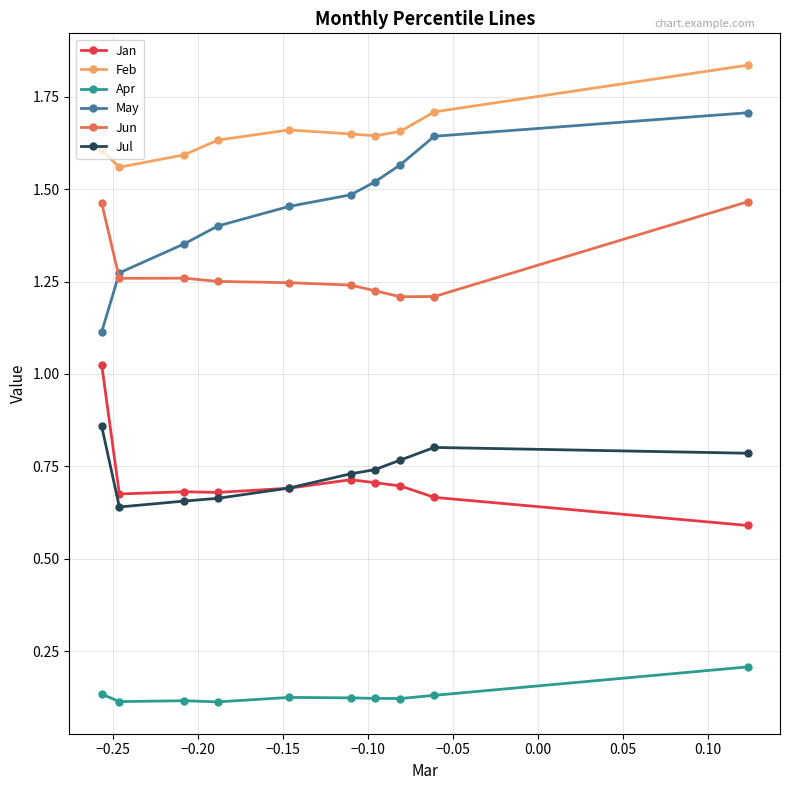

Which series has the largest total across all categories?

Feb